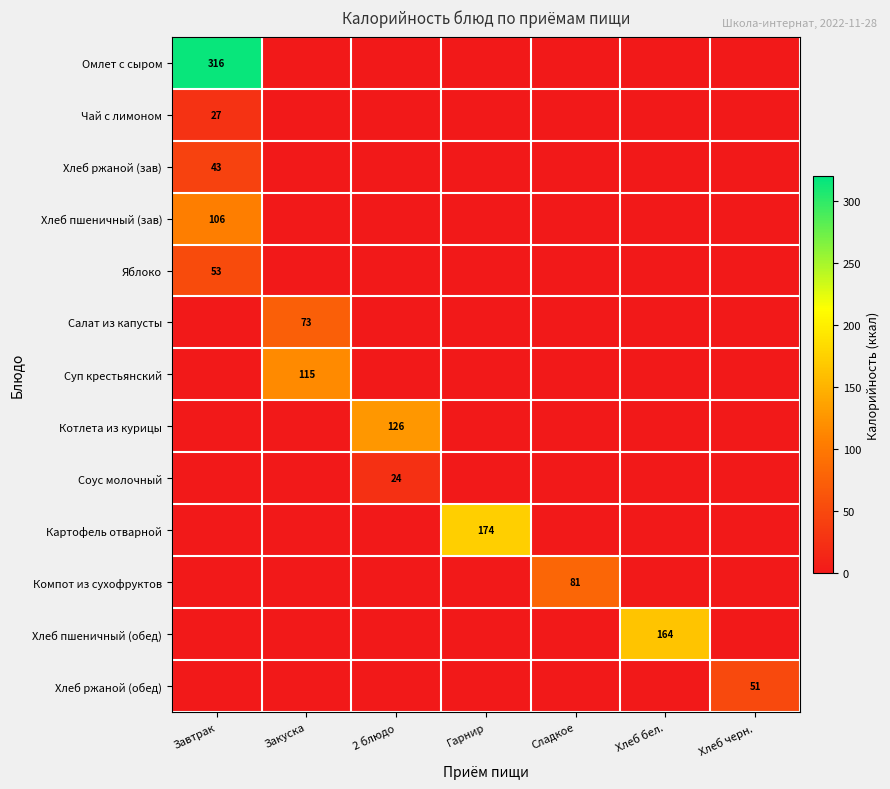

The Салат из капусты series shows 25 at Закуска. True or false?

False